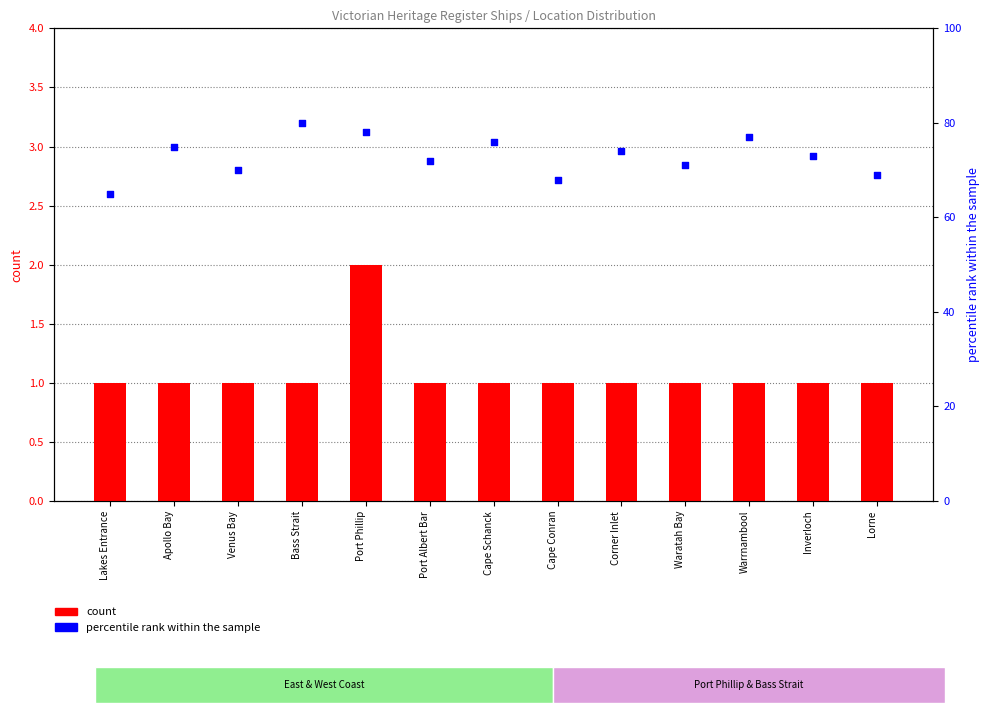

Which series has the largest total across all categories?

percentile rank within the sample